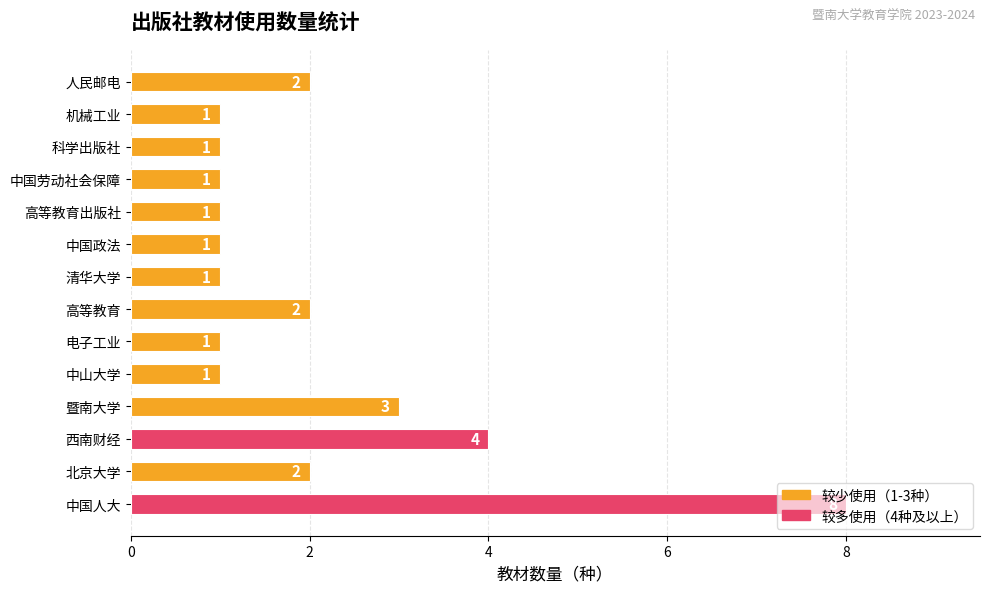

How many values are between 1 and 2?

11